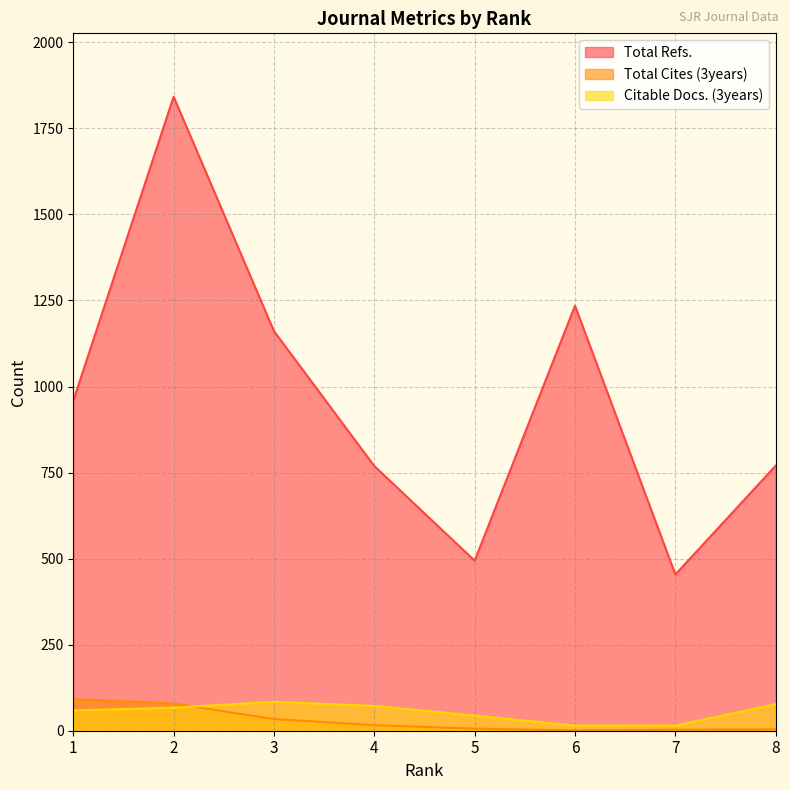

True or false: Total Refs. and Citable Docs. (3years) cross at least once.

False